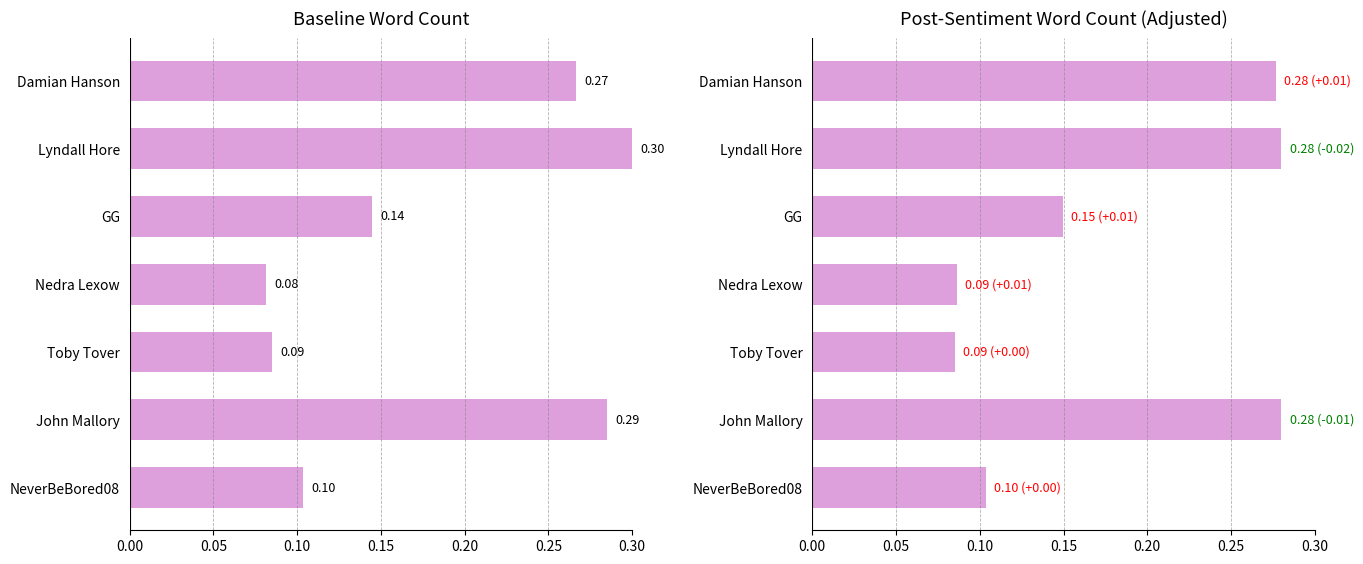

What is the maximum value shown in the chart?

0.3